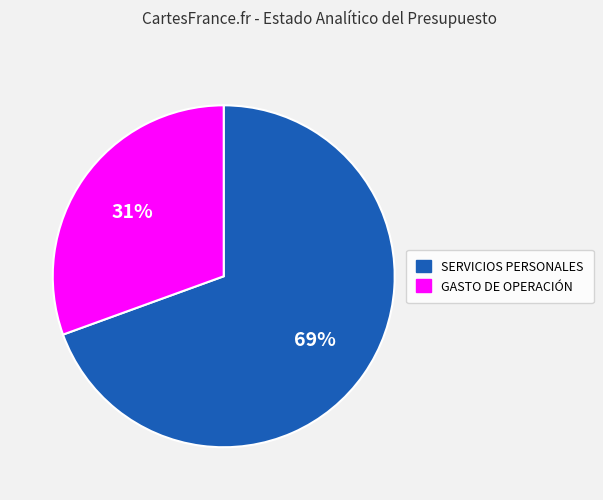

What is the ratio of the value at GASTO DE OPERACIÓN to the value at SERVICIOS PERSONALES?

0.4